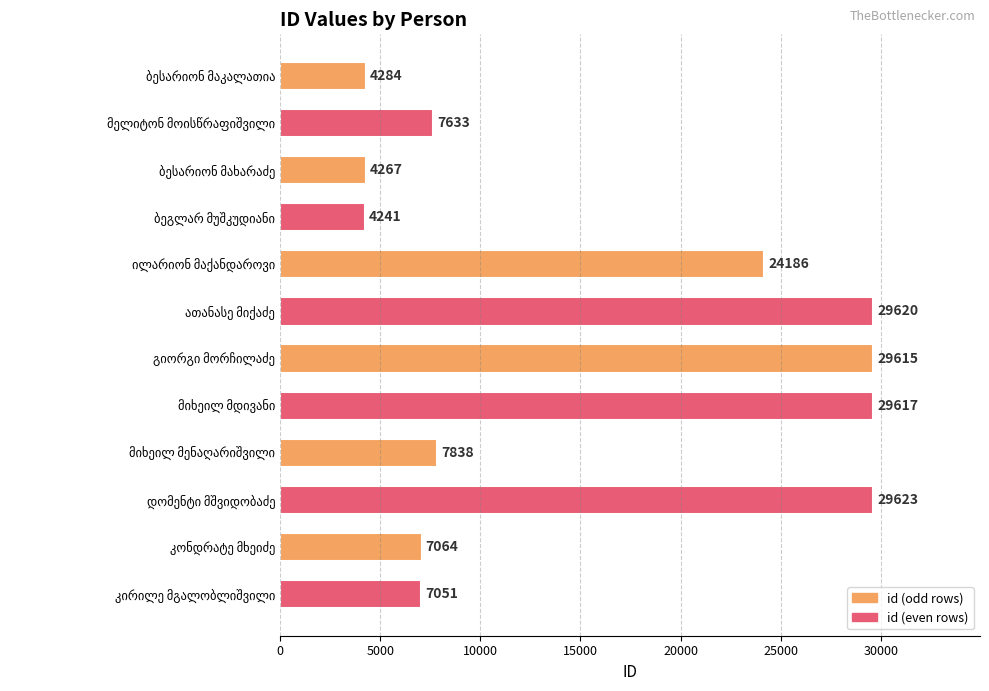

What is the value of the 3rd bar from the top?

4267